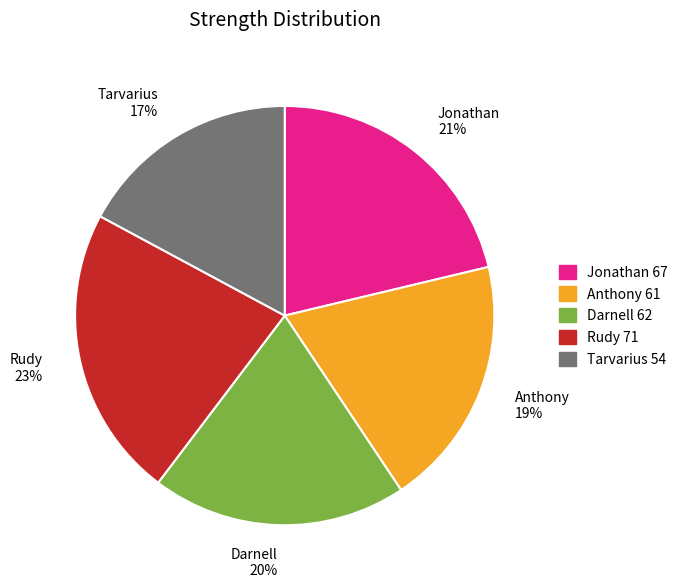

The Tarvarius slice represents 27% of the pie. True or false?

False